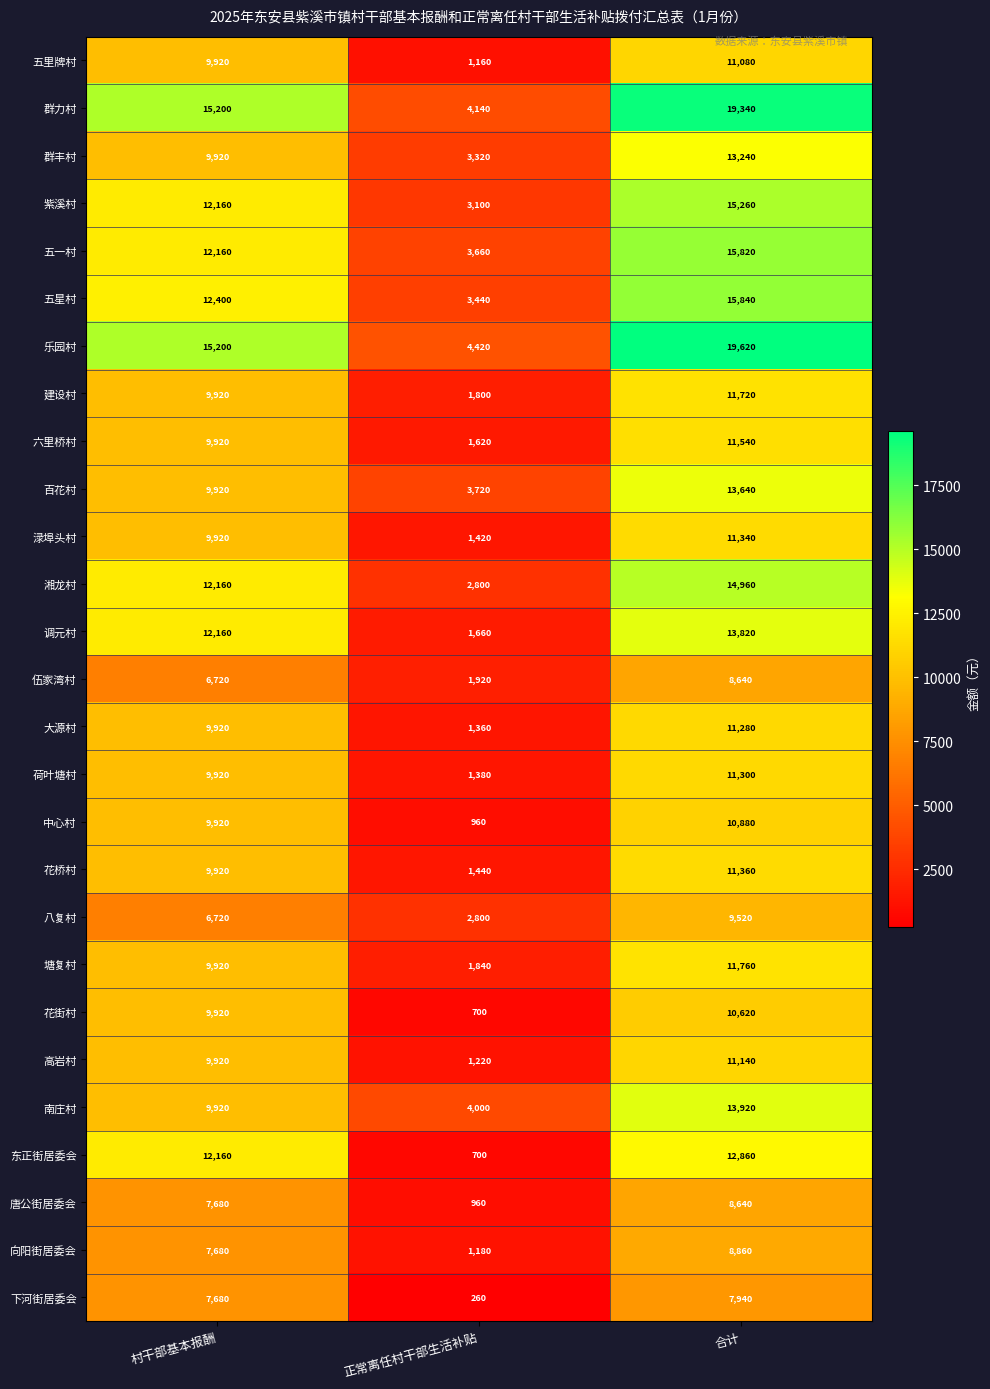

At how many categories does at least one series exceed 11328?

2